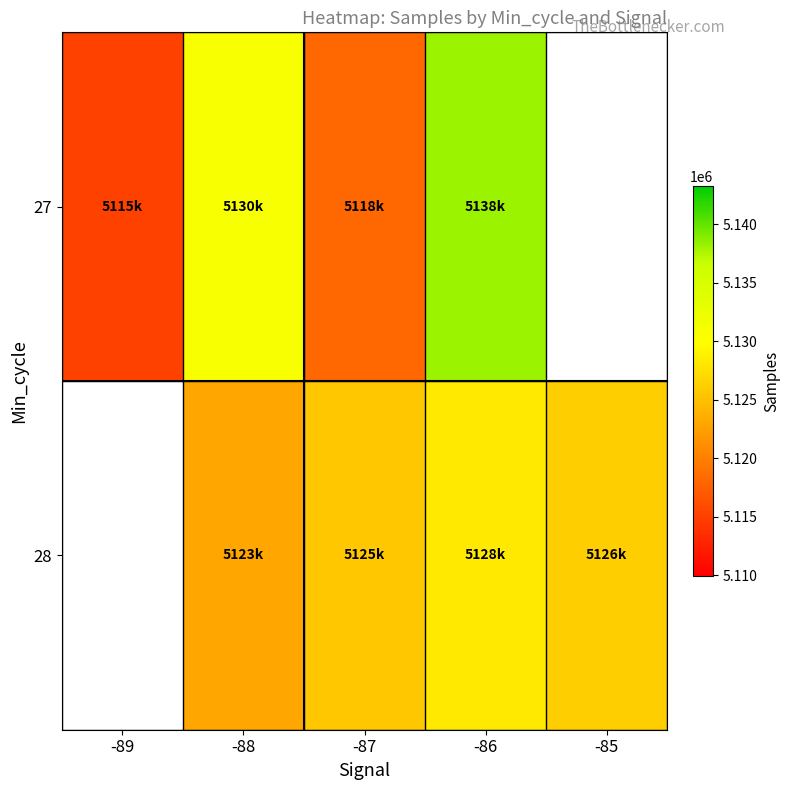

At which category is the sum across all series the highest?

-86